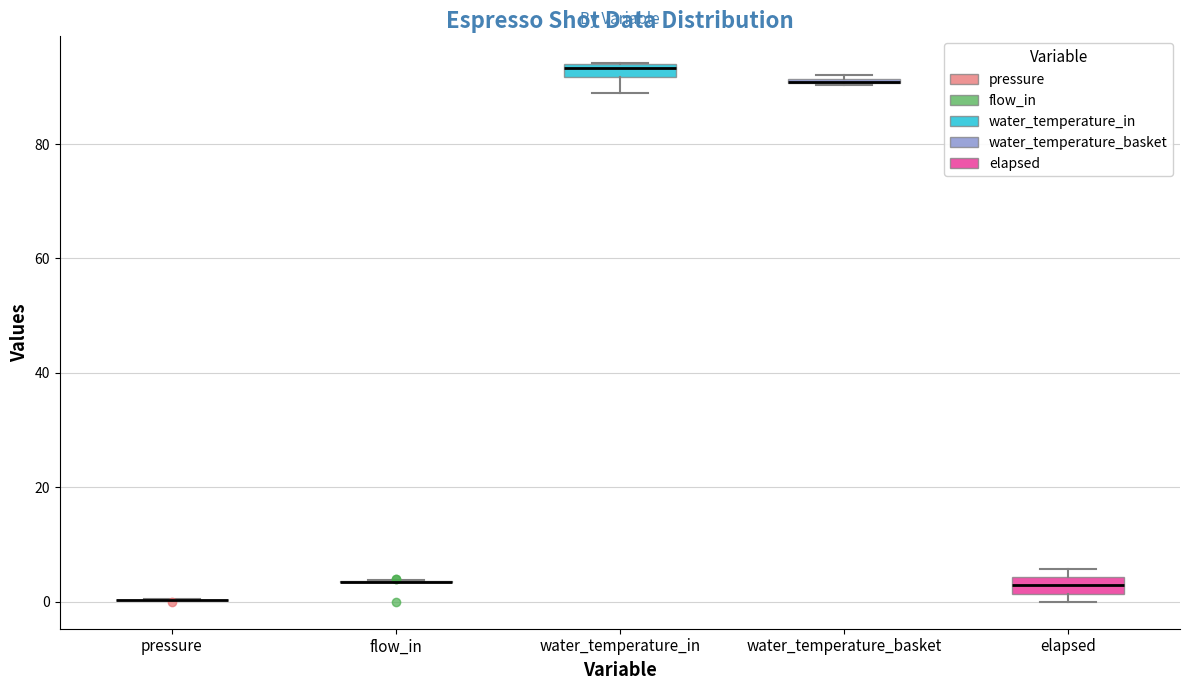

Where is the upper edge of the box for elapsed on the y-axis? The values are not printed on the chart, so give them approximately, as read against the axis.

4